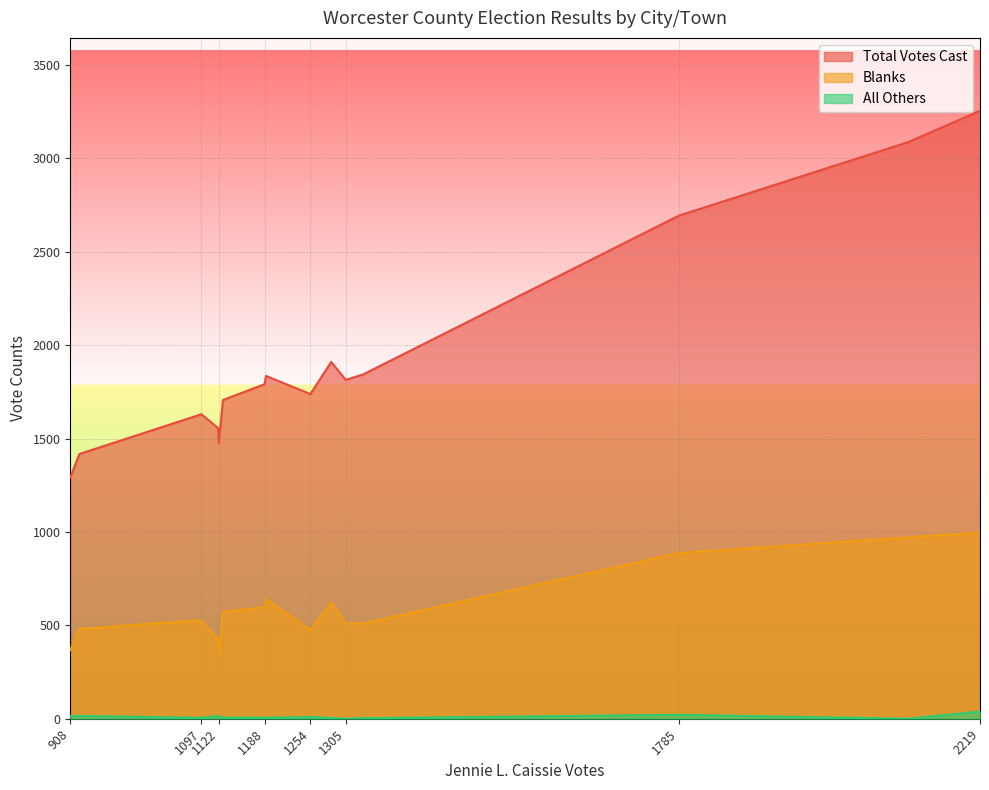

Rank the series at Auburn-2 from highest to lowest value.

Total Votes Cast, Blanks, All Others